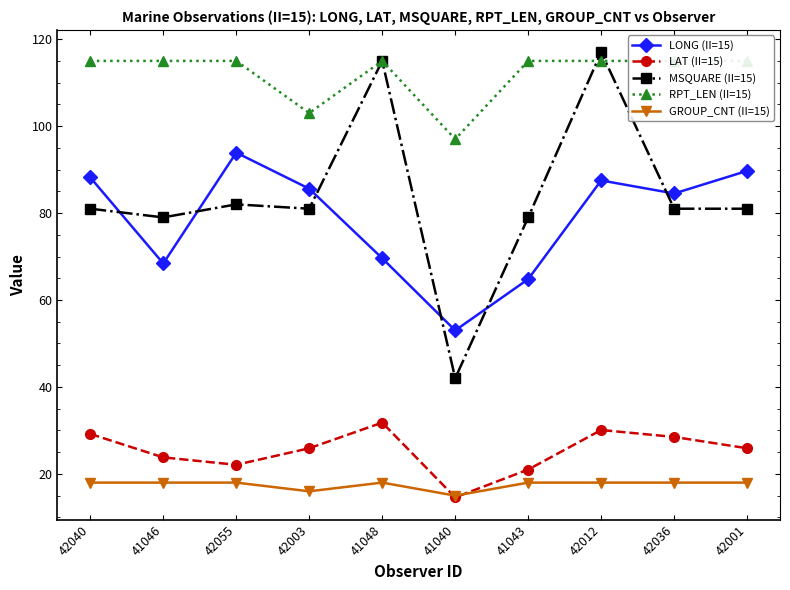

What is the maximum value for GROUP_CNT (II=15)?

18.0